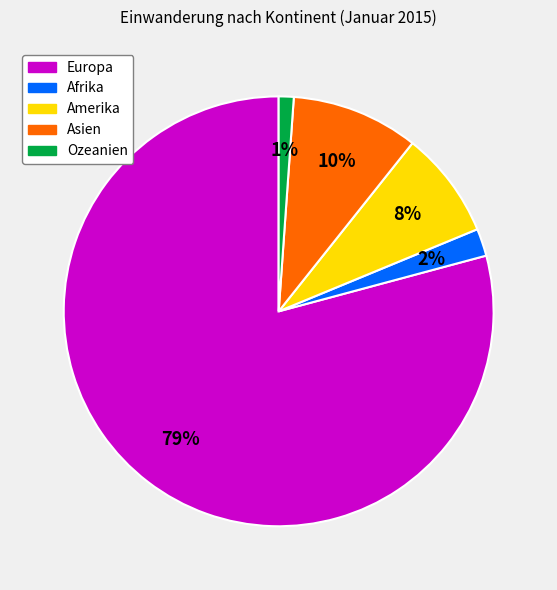

Rank the categories by value from lowest to highest.

Ozeanien, Afrika, Amerika, Asien, Europa